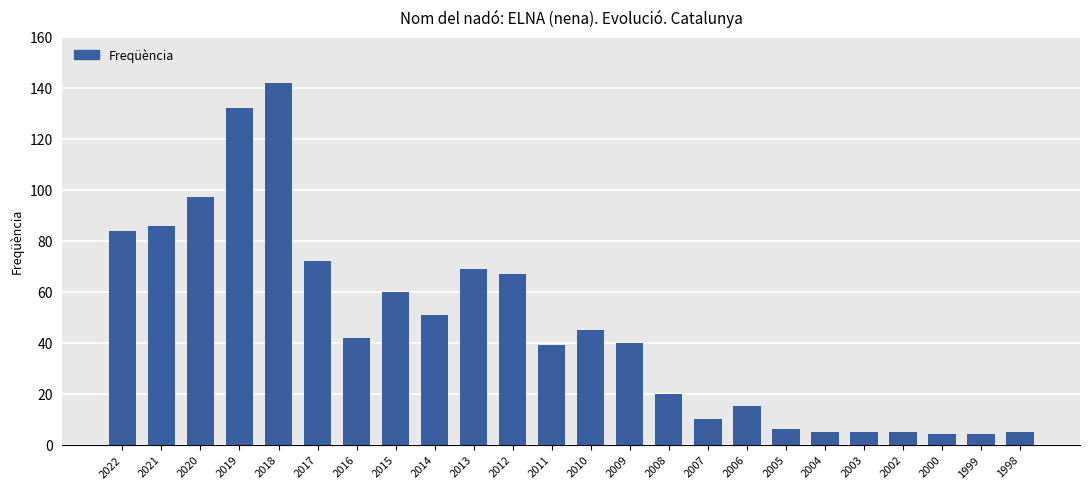

What is the greatest value displayed?

142